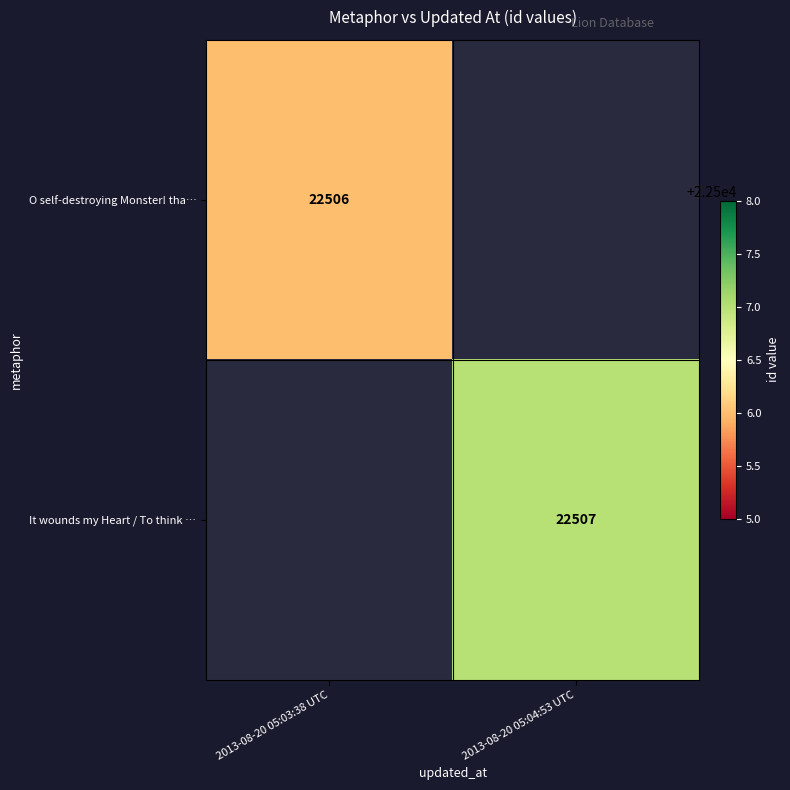

What is the greatest value displayed?

22507.0